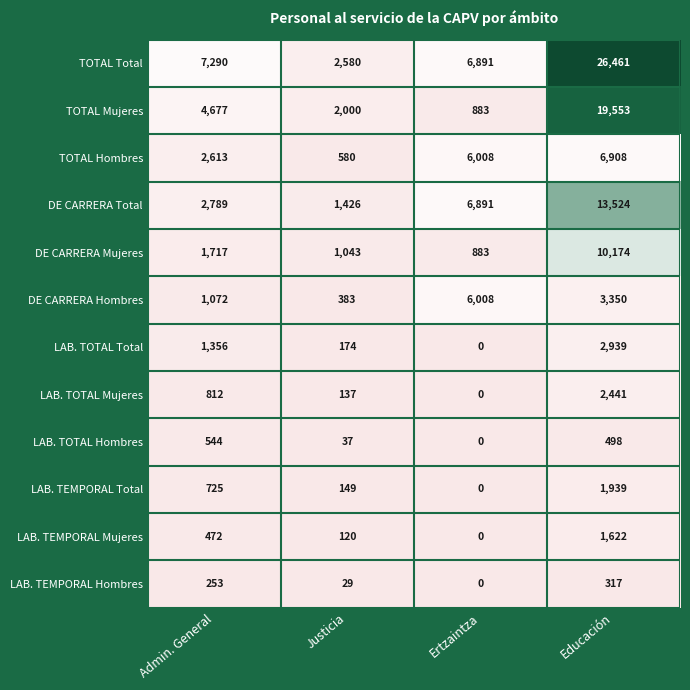

Which series has the largest range (max minus min)?

TOTAL Total